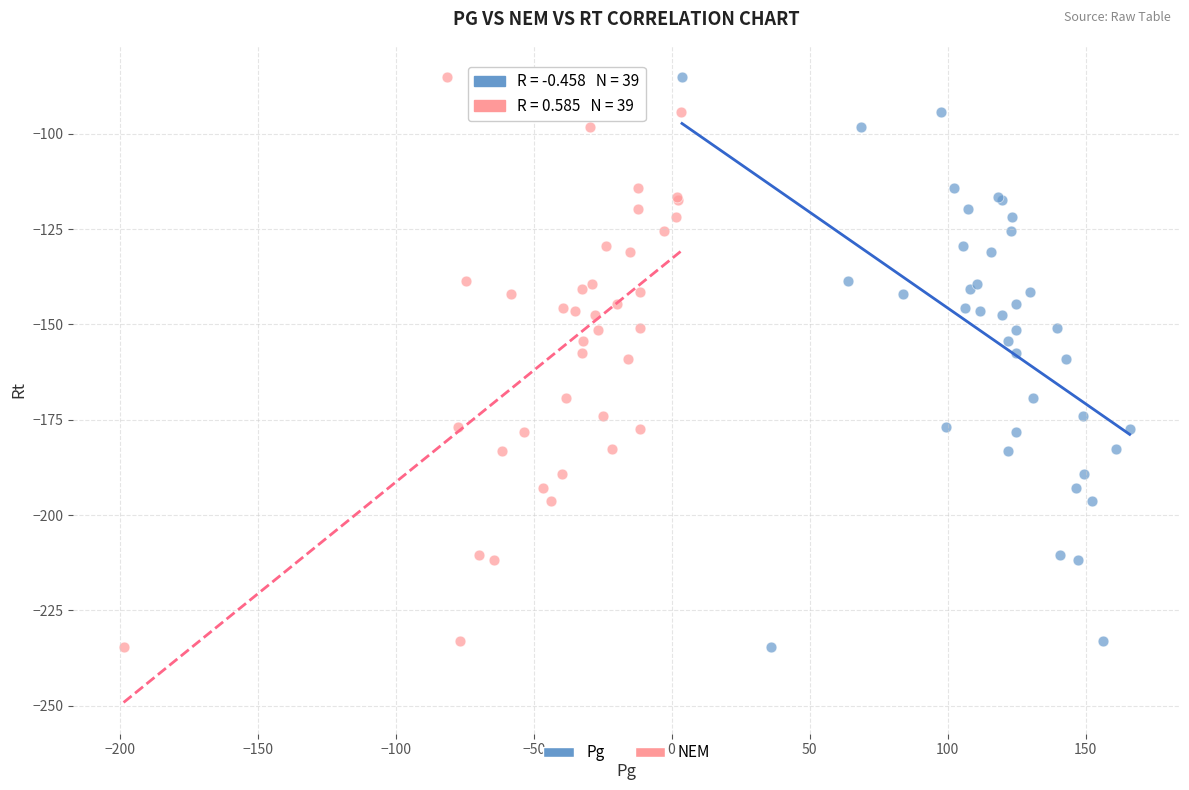

What are all the series names shown in the legend?

Pg, NEM